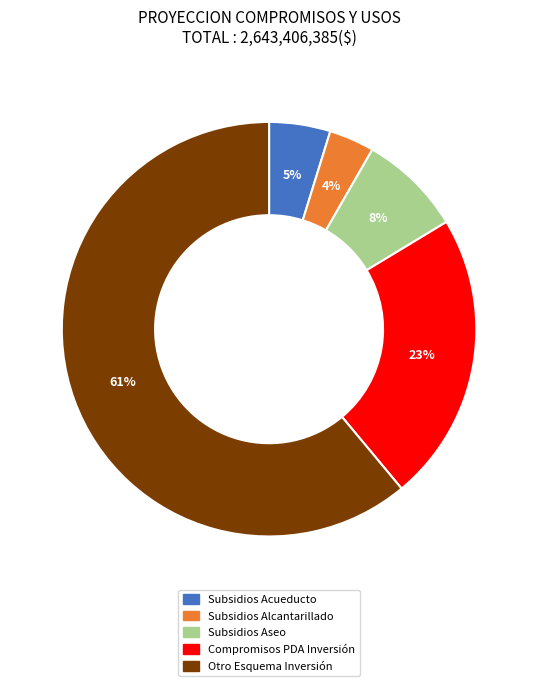

Is there any slice that represents more than half of the pie?

Yes